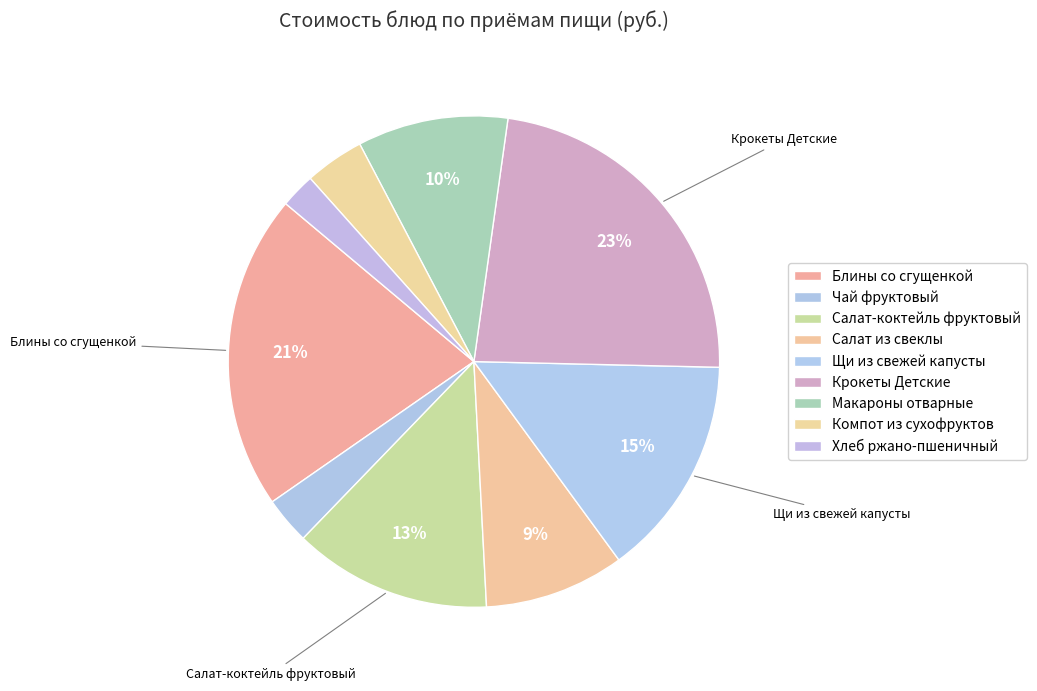

Which category has the biggest portion of the pie?

Крокеты Детские